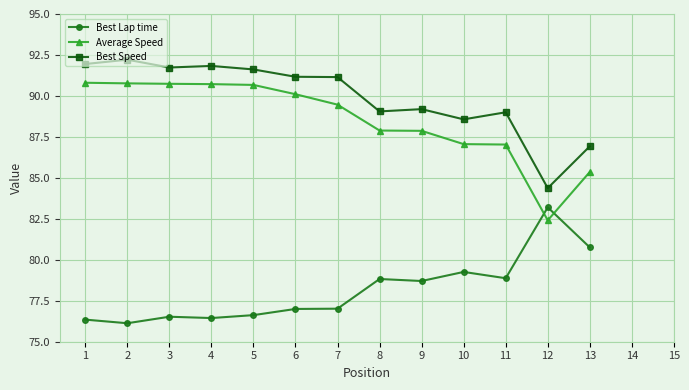

What value does the Best Speed series have at 6?

91.2